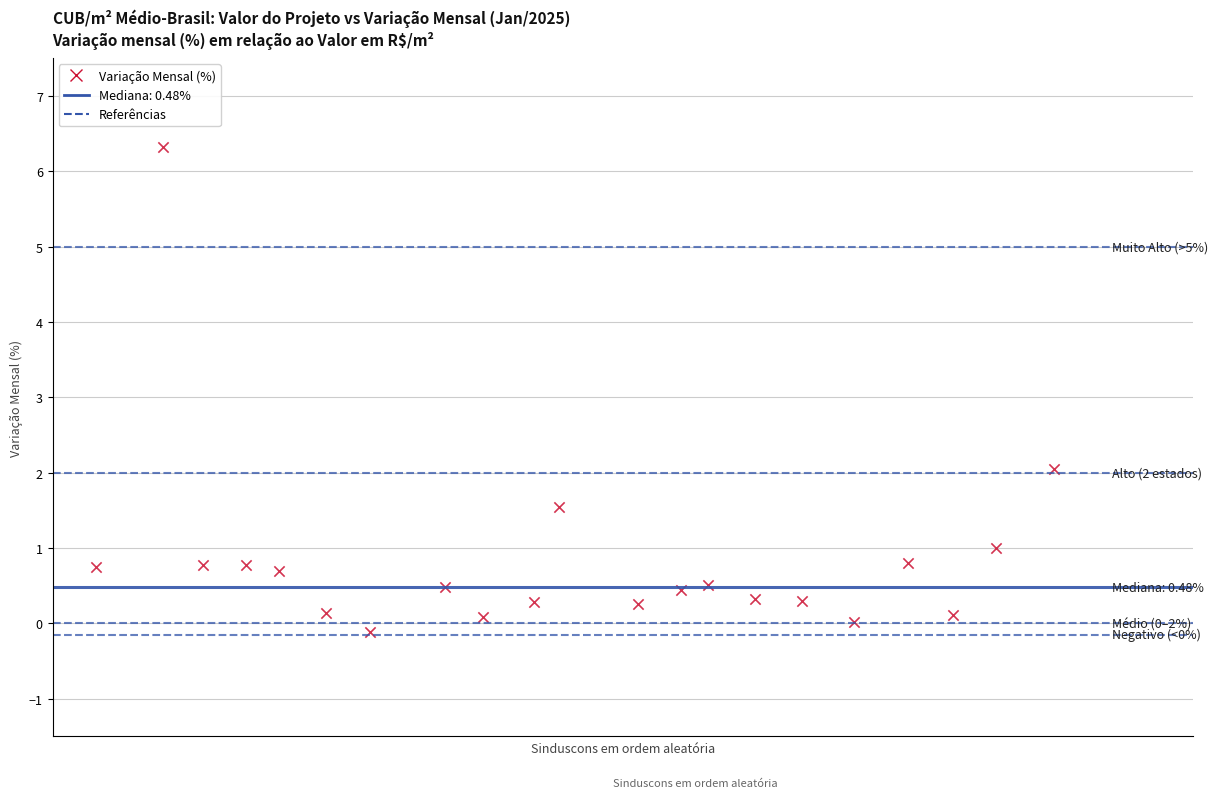

What Y value in the scatter plot is closest to 3?

2.0